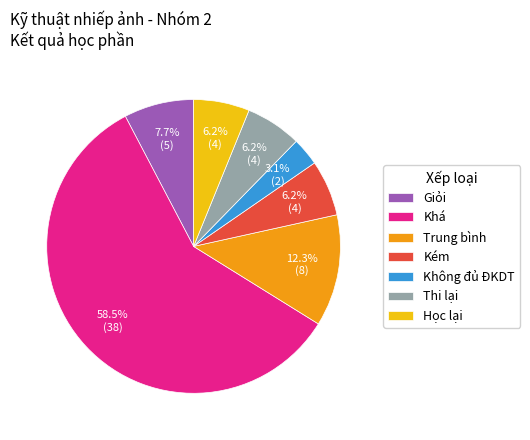

To the nearest percent, what is the difference between the largest and smallest slice percentages?

55%